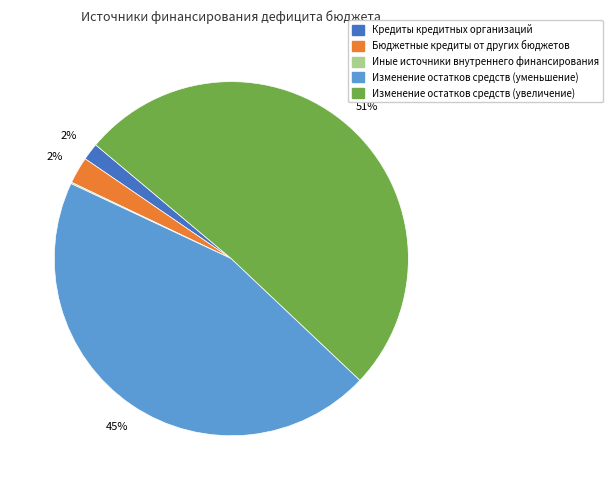

Is the sum of Кредиты кредитных организаций and Бюджетные кредиты от других бюджетов greater than half?

No